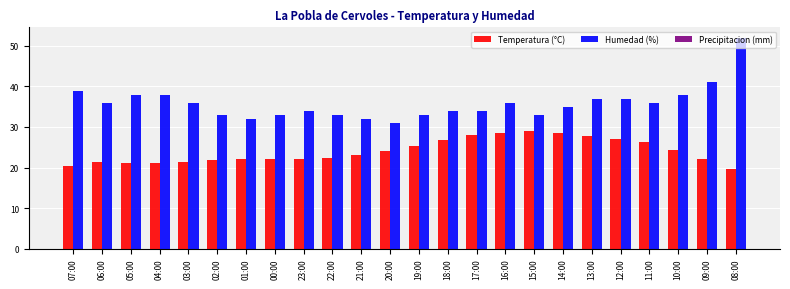

How many values in the Humedad (%) series are below 36?

12